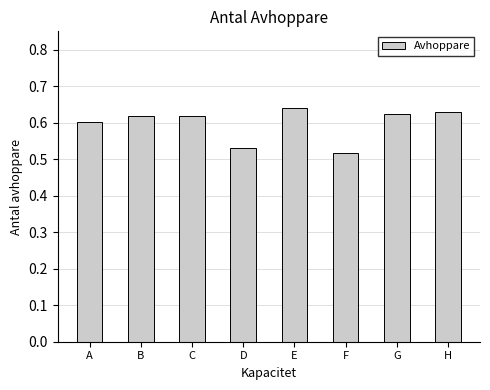

Count the values in the range 0 to 1.

8